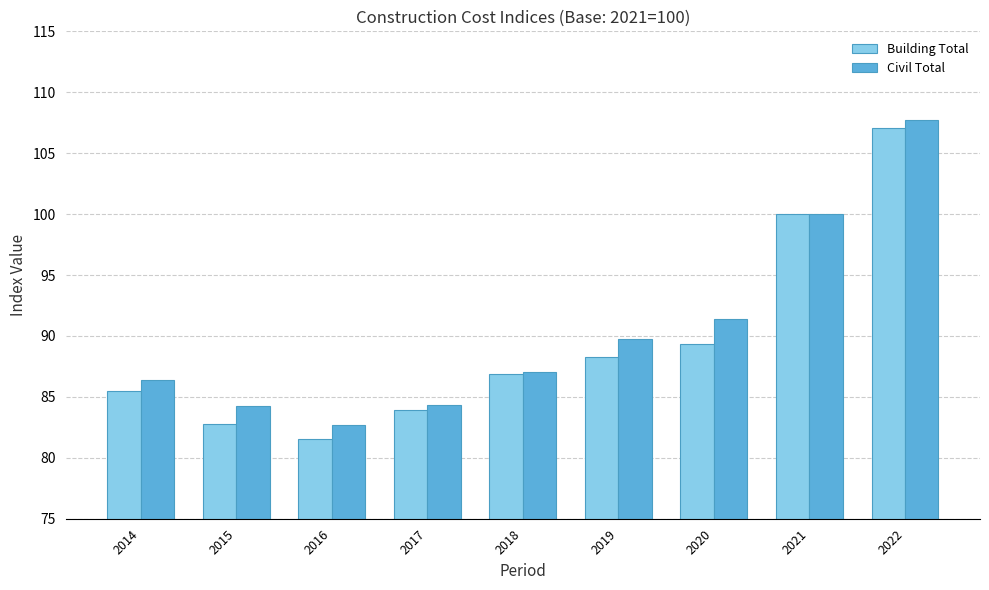

True or false: Civil Total has a value of 82.7 at 2016.

True